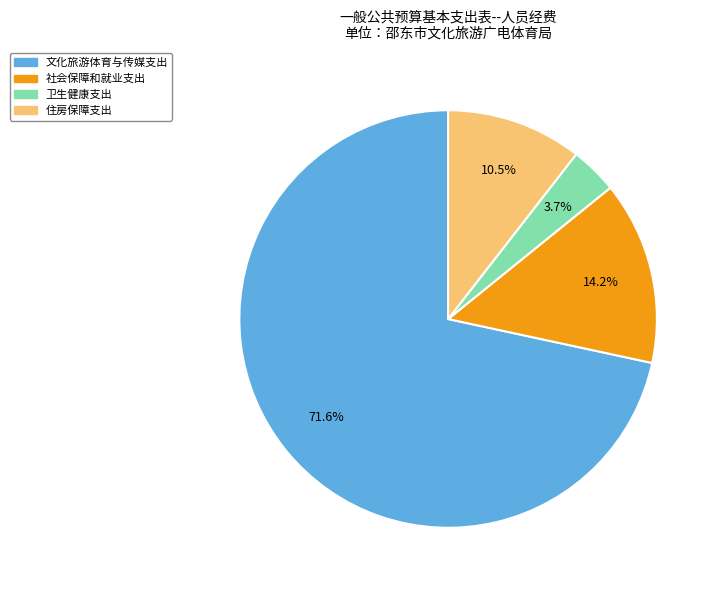

Between 卫生健康支出 and 社会保障和就业支出, which is larger?

社会保障和就业支出